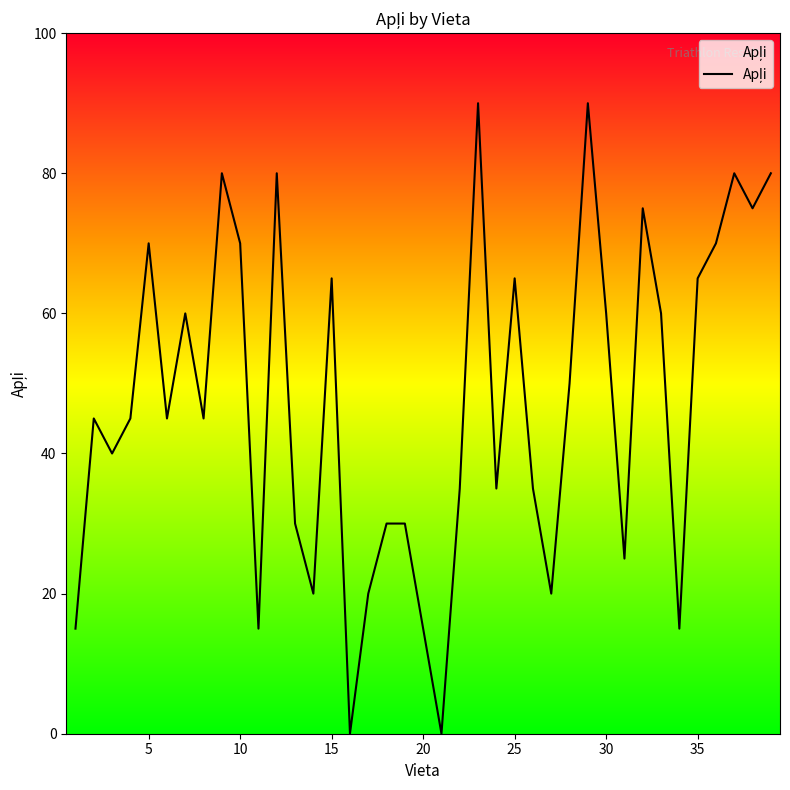

What is the maximum value shown in the chart?

90